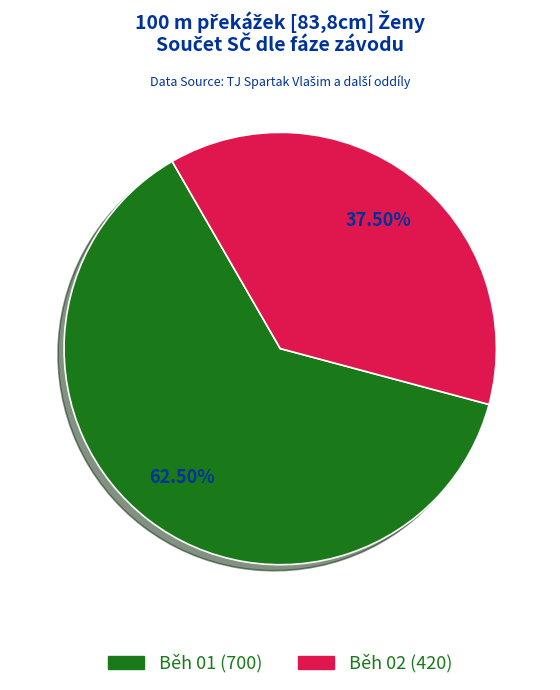

Does any single category account for the majority?

Yes